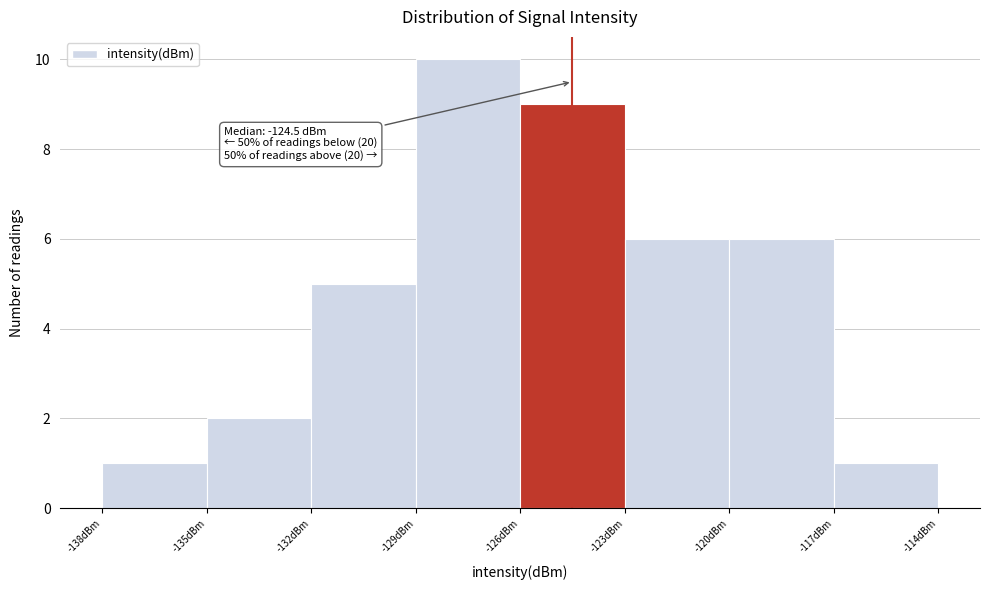

Which range on the x-axis has the tallest bar?

-129 to -126